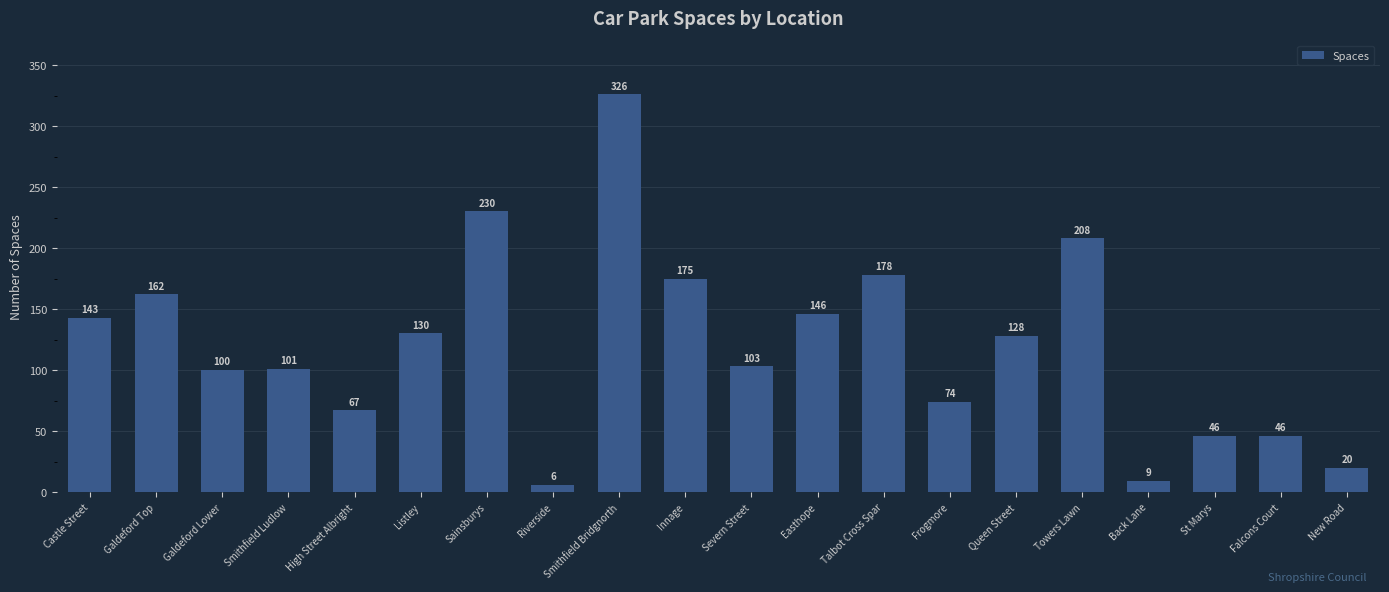

Which label corresponds to the largest value in the chart?

Smithfield Bridgnorth